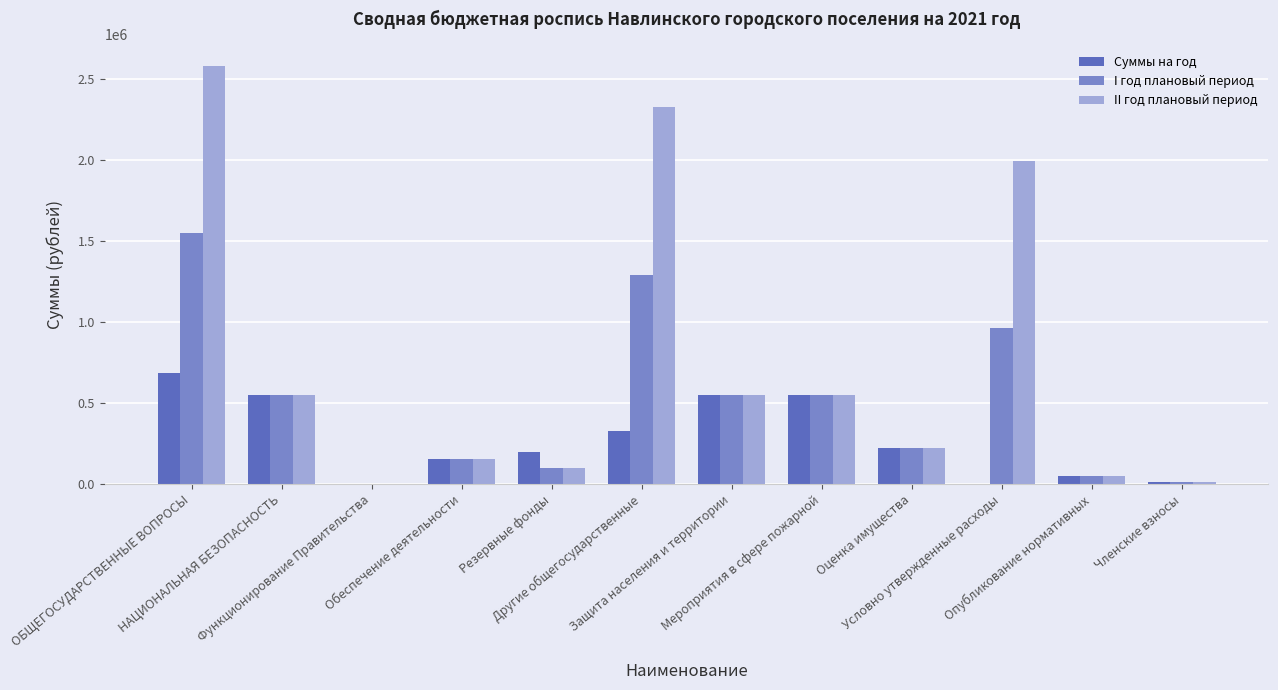

At which category is the sum across all series the highest?

ОБЩЕГОСУДАРСТВЕННЫЕ ВОПРОСЫ